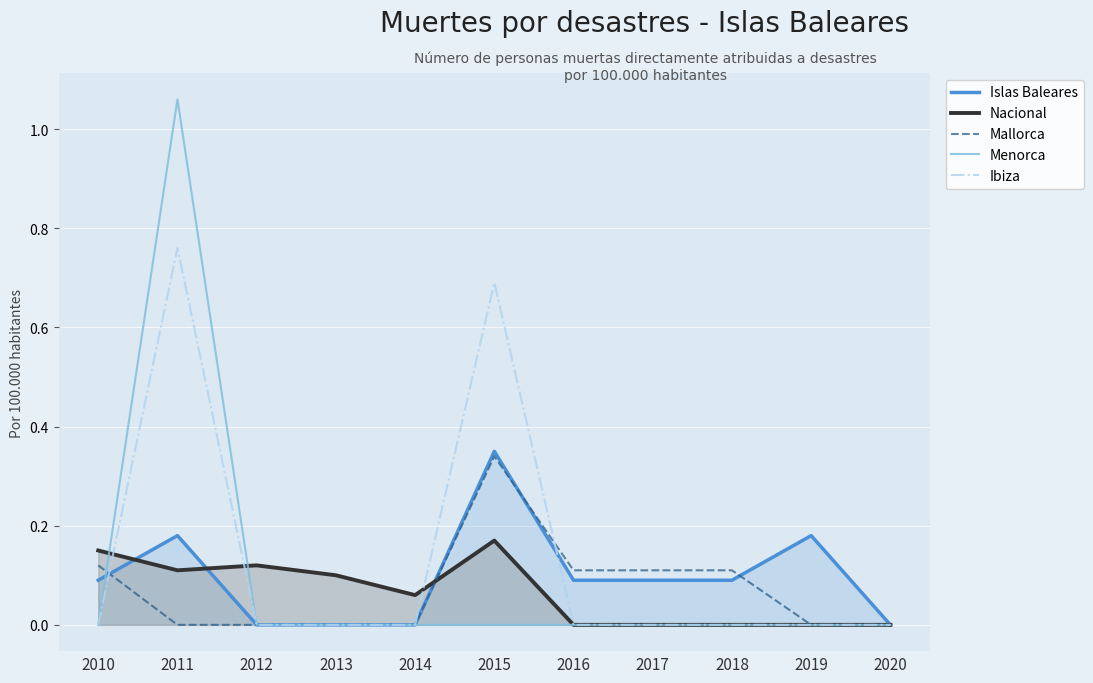

What is the sum of the Mallorca values at 2010 and 2016?

0.2